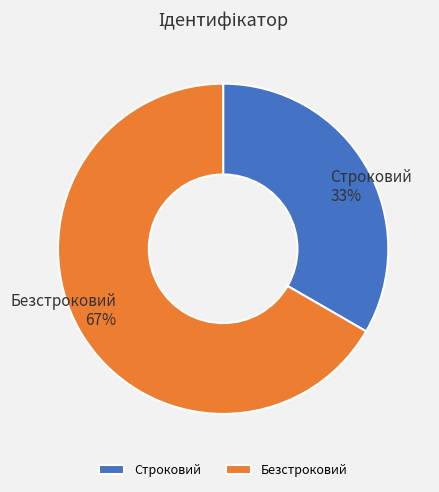

Is it true that Строковий is 33% of the pie?

True